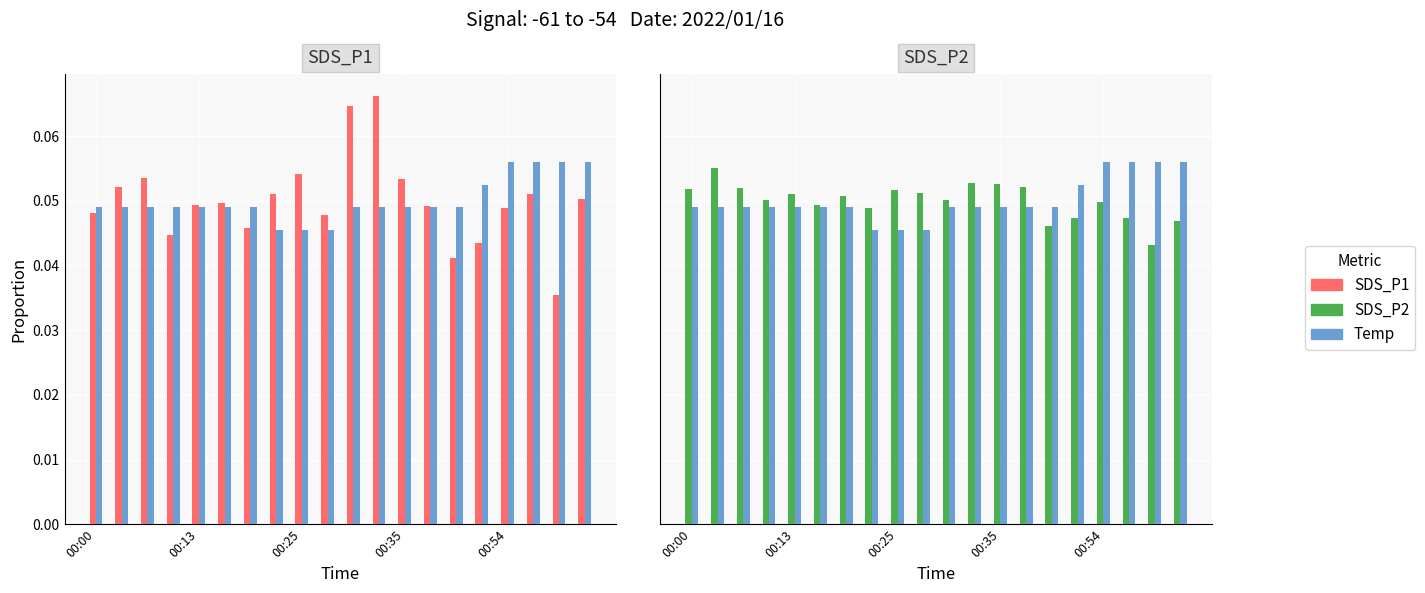

At which label does Temp reach its peak?

00:54